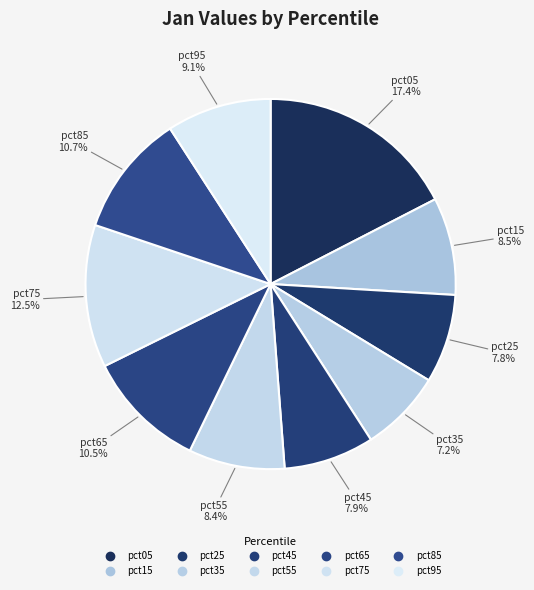

How many segments does this pie chart have?

10